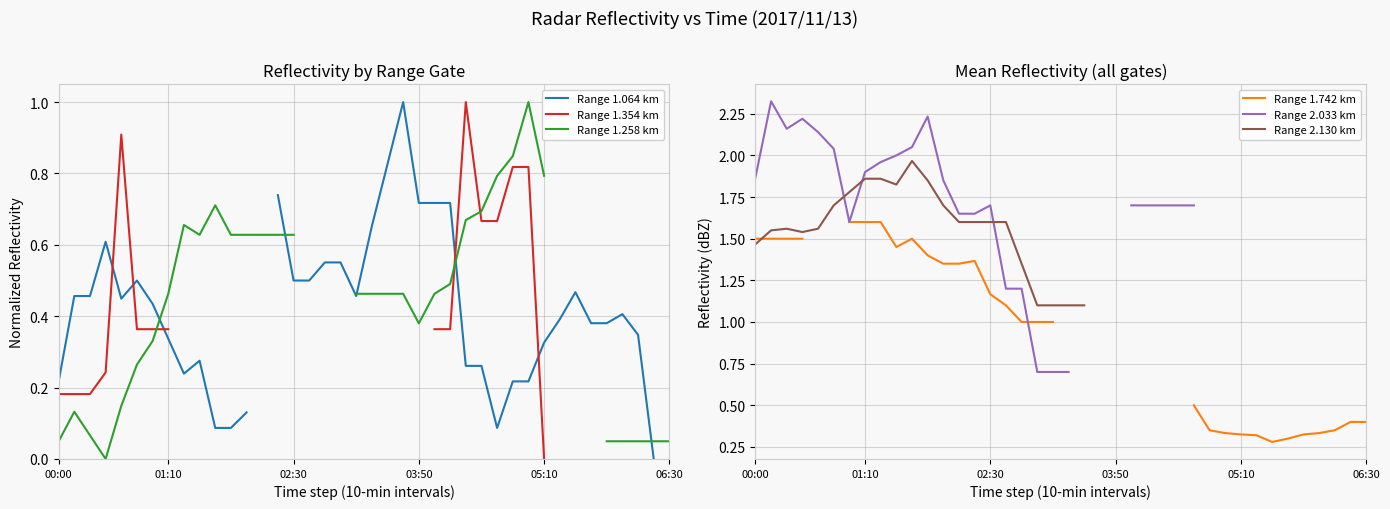

How many series are shown in this chart?

6